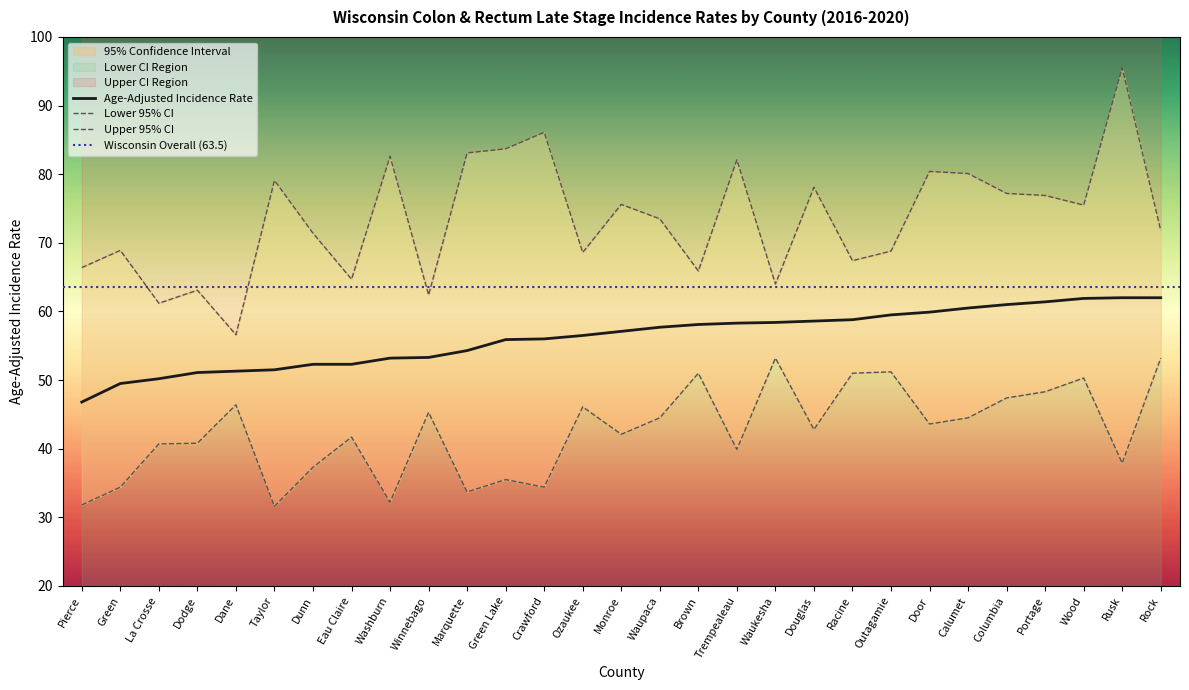

In Lower 95% CI, how many points are higher than both neighbors (excluding endpoints)?

9